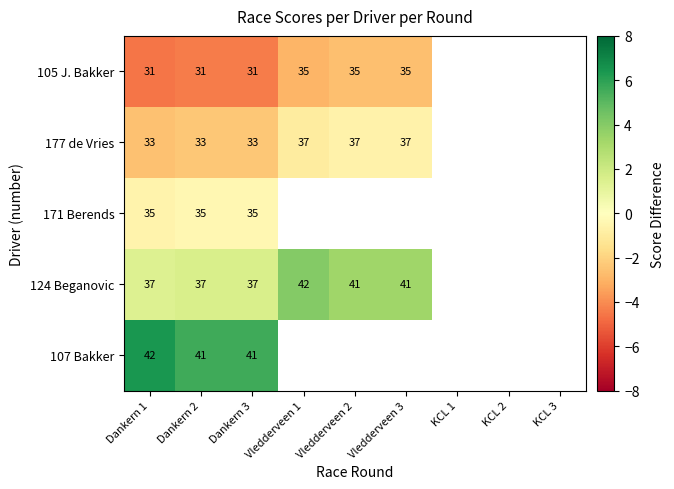

How many series are shown in this chart?

5